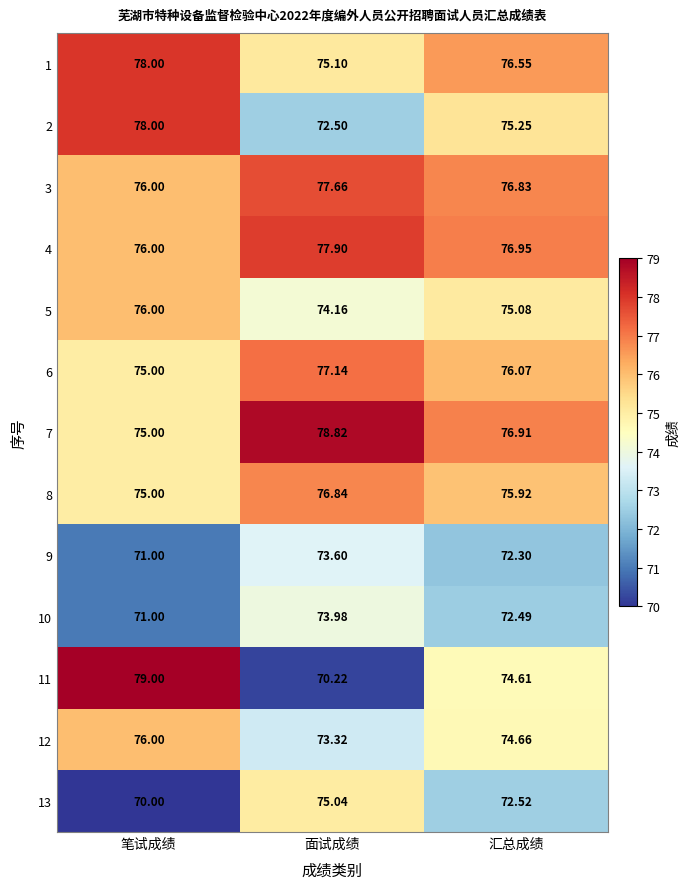

At which category does the chart reach its minimum across all series?

笔试成绩